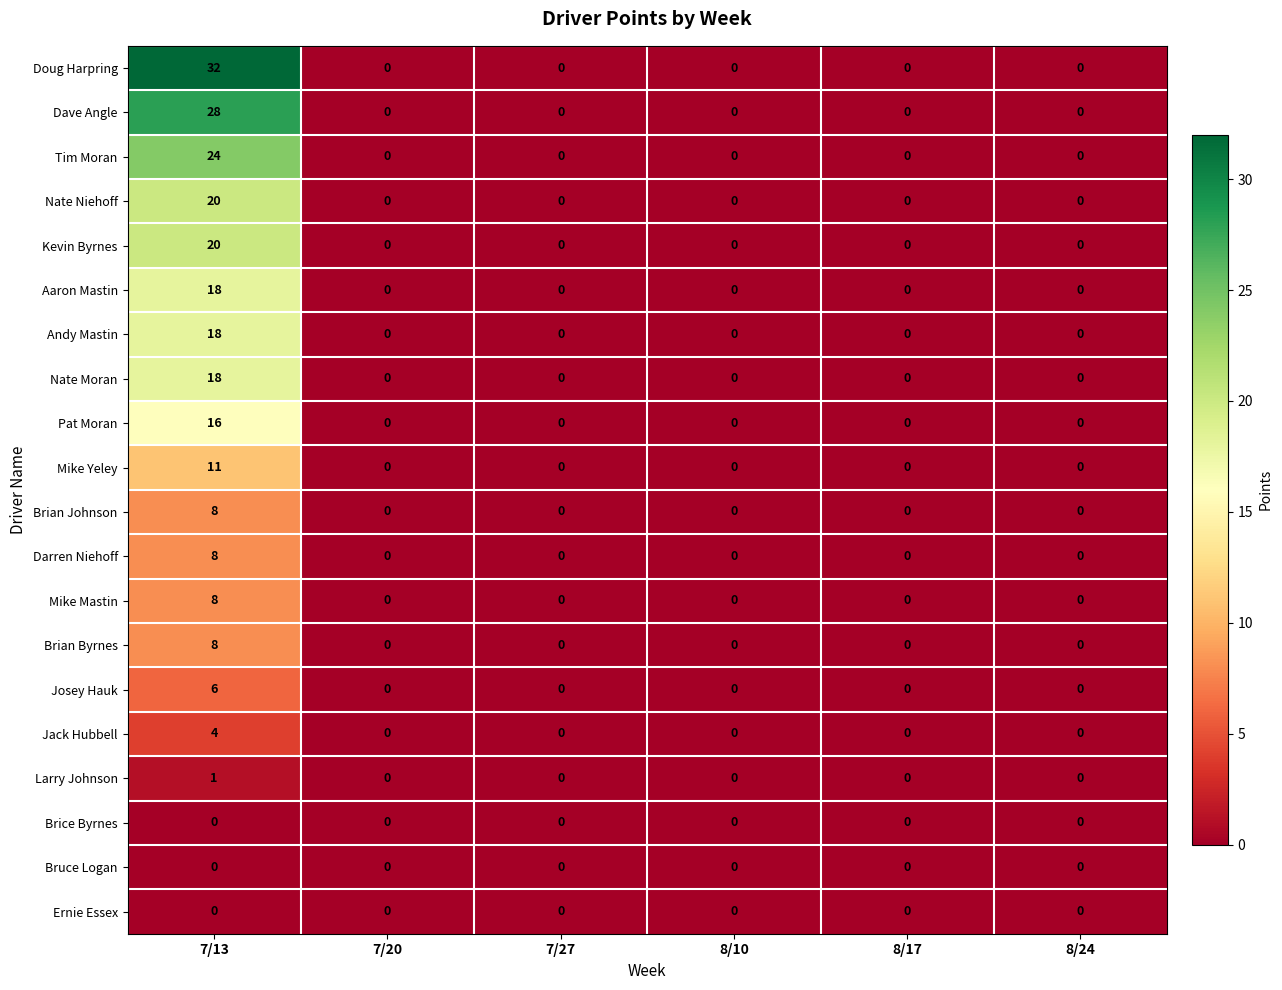

At how many categories does at least one series exceed 12?

1